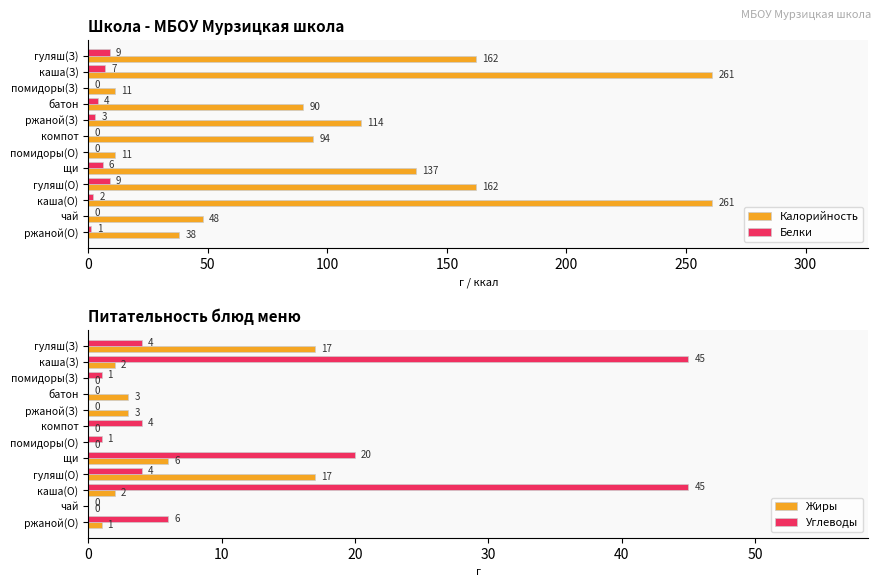

Is the value of Калорийность at чай greater than the value of Белки at гуляш(О)?

Yes